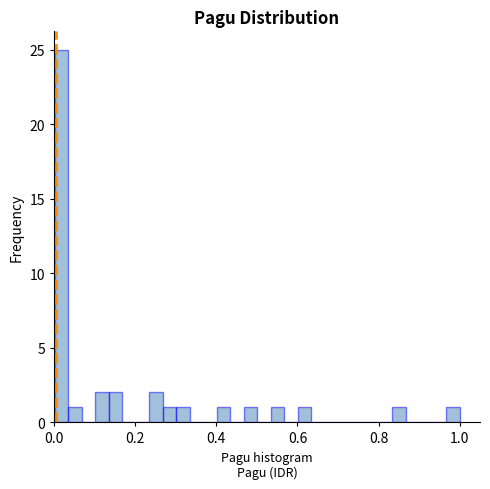

Around what value on the x-axis is the tallest bar? Give the approximate position of its centre, as read against the axis.

0.02